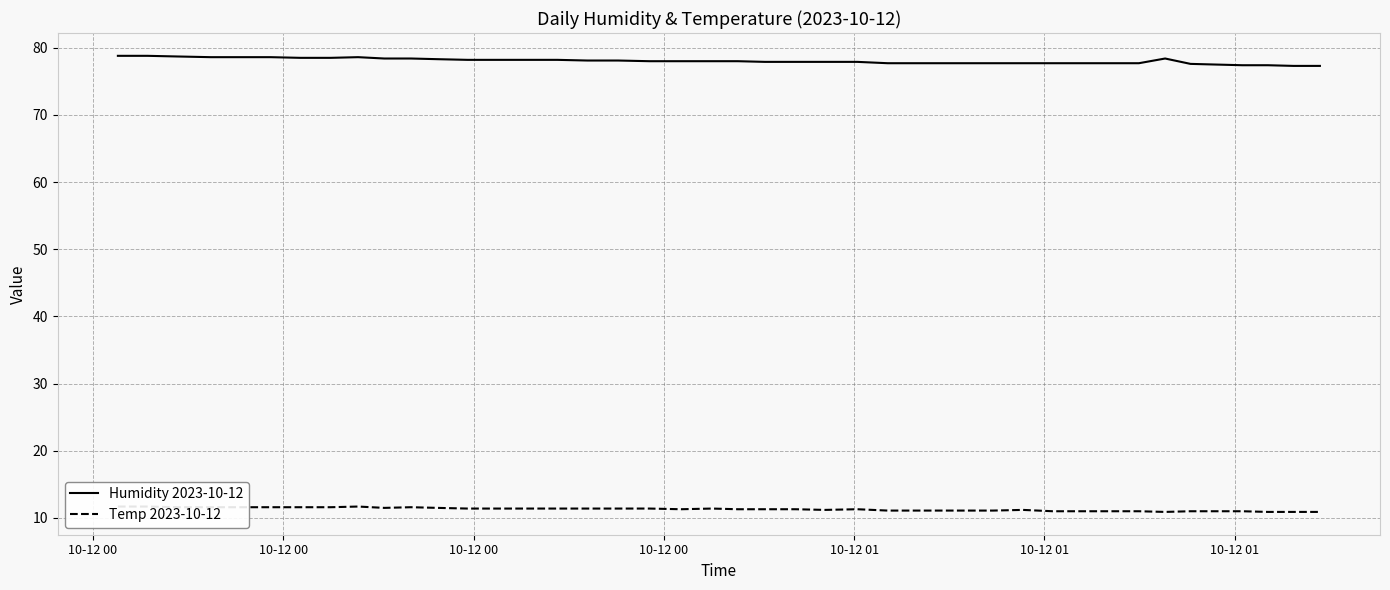

What is the minimum value for Humidity 2023-10-12?

77.3